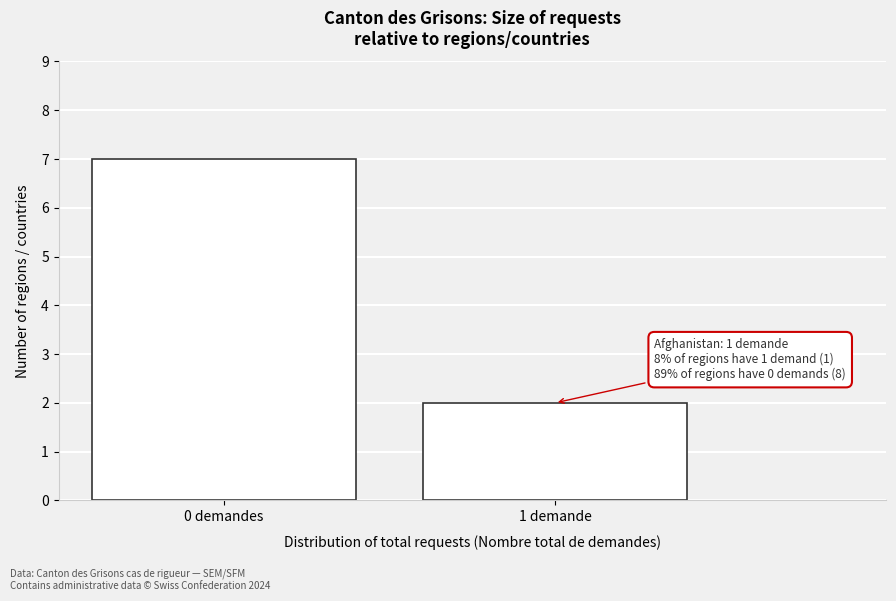

Reading left to right, what are all the values shown in this chart?

7	2